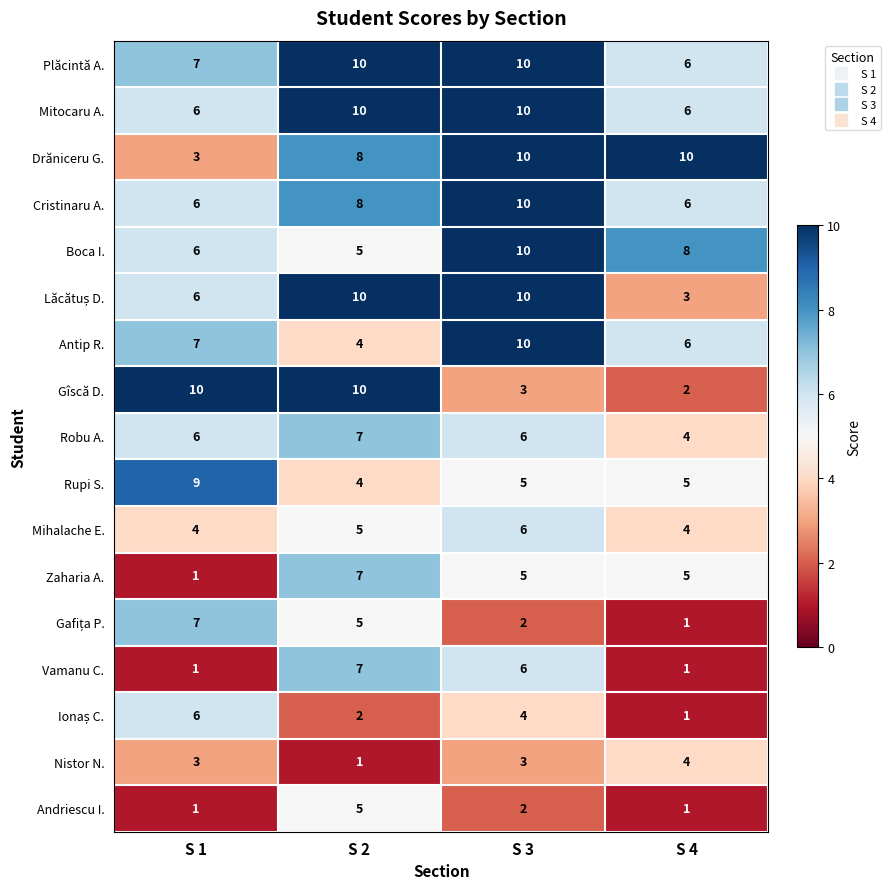

What is the sum of all Mitocaru A. values?

32